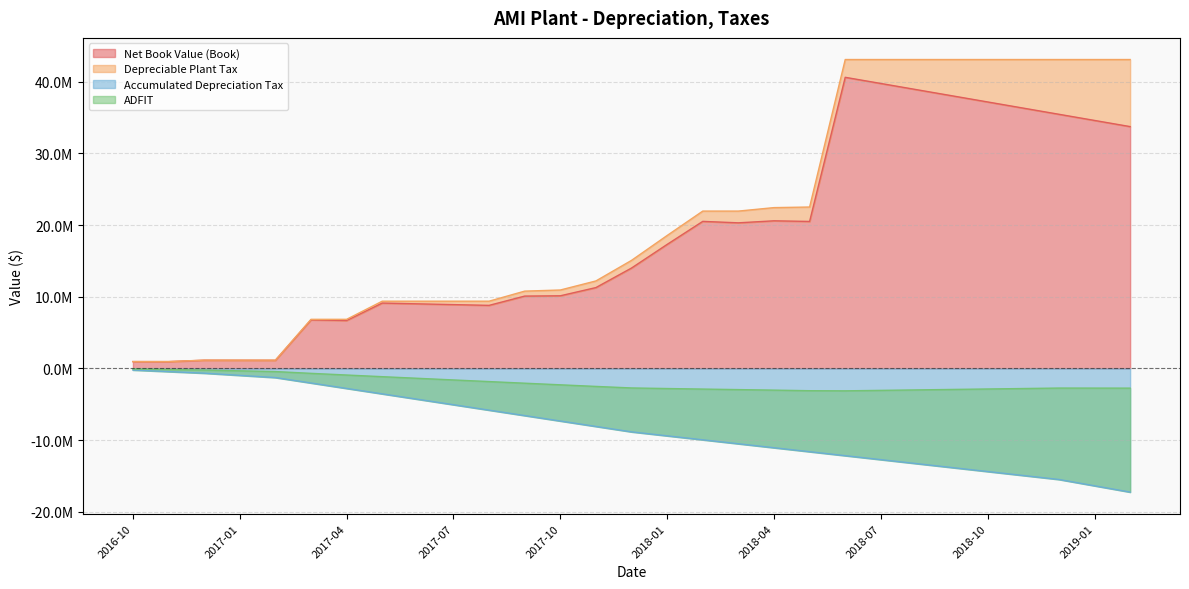

Reading right to left, transcribe all the data shown in this chart.

Net Book Value (Book): 2019-02=33754745.4	2019-01=34614566.2	2018-12=35474387.0	2018-11=36334207.9	2018-10=37194028.7	2018-09=38053849.6	2018-08=38913670.4	2018-07=39773491.2	2018-06=40633312.1	2018-05=20516531.7	2018-04=20604779.7	2018-03=20323378.4	2018-02=20525407.2	2018-01=17312180.1	2017-12=14014107.7	2017-11=11285341.6	2017-10=10138496.6	2017-09=10097273.1	2017-08=8802523.0	2017-07=8908803.0	2017-06=9015083.1	2017-05=9121363.1	2017-04=6688370.2	2017-03=6779278.1	2017-02=1131306.9	2017-01=1137743.8	2016-12=1144180.6	2016-11=950123.7	2016-10=955449.2
Depreciable Plant Tax: 2019-02=43117076.8	2019-01=43117076.8	2018-12=43117076.8	2018-11=43117076.8	2018-10=43117076.8	2018-09=43117076.8	2018-08=43117076.8	2018-07=43117076.8	2018-06=43117076.8	2018-05=22529179.6	2018-04=22447002.1	2018-03=21962224.6	2018-02=21962224.6	2018-01=18556433.9	2017-12=15084911.2	2017-11=12212278.7	2017-10=10946962.3	2017-09=10791216.9	2017-08=9386282.2	2017-07=9386282.2	2017-06=9386282.2	2017-05=9386282.2	2017-04=6854694.9	2017-03=6854694.9	2017-02=1158050.0	2017-01=1158050.0	2016-12=1158050.0	2016-11=958112.0	2016-10=958112.0
Accumulated Depreciation Tax: 2019-02=-17262924.2	2019-01=-16380493.2	2018-12=-15498062.2	2018-11=-14944395.7	2018-10=-14390729.2	2018-09=-13837062.7	2018-08=-13283396.2	2018-07=-12729729.7	2018-06=-12176063.2	2018-05=-11622396.8	2018-04=-11068730.3	2018-03=-10515063.8	2018-02=-9961397.3	2018-01=-9407730.8	2017-12=-8854064.3	2017-11=-8096113.5	2017-10=-7338162.6	2017-09=-6580211.8	2017-08=-5822260.9	2017-07=-5064310.0	2017-06=-4306359.2	2017-05=-3548408.4	2017-04=-2790457.5	2017-03=-2032506.6	2017-02=-1274555.8	2017-01=-968161.7	2016-12=-661767.7	2016-11=-441178.5	2016-10=-220589.2
ADFIT: 2019-02=-2748781.0	2019-01=-2744032.8	2018-12=-2739284.7	2018-11=-2803577.1	2018-10=-2867869.5	2018-09=-2932161.9	2018-08=-2996454.4	2018-07=-3060746.8	2018-06=-3125039.2	2018-05=-3107703.8	2018-04=-3027223.2	2018-03=-2953662.2	2018-02=-2879818.3	2018-01=-2803986.7	2017-12=-2724141.3	2017-11=-2509211.7	2017-10=-2285393.9	2017-09=-2060193.8	2017-08=-1833475.6	2017-07=-1605390.8	2017-06=-1377306.0	2017-05=-1149221.2	2017-04=-918446.5	2017-03=-684981.8	2017-02=-436734.5	2017-01=-331749.4	2016-12=-226764.4	2016-11=-151616.6	2016-10=-76274.3